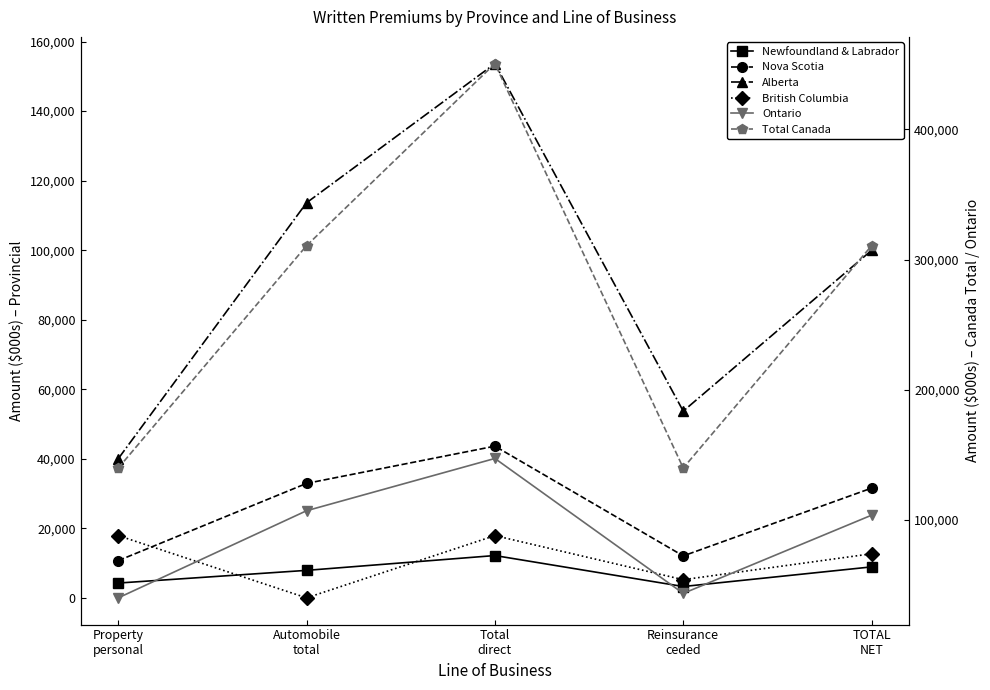

What is the sum of the Ontario values at TOTAL
NET and Property
personal?

143773